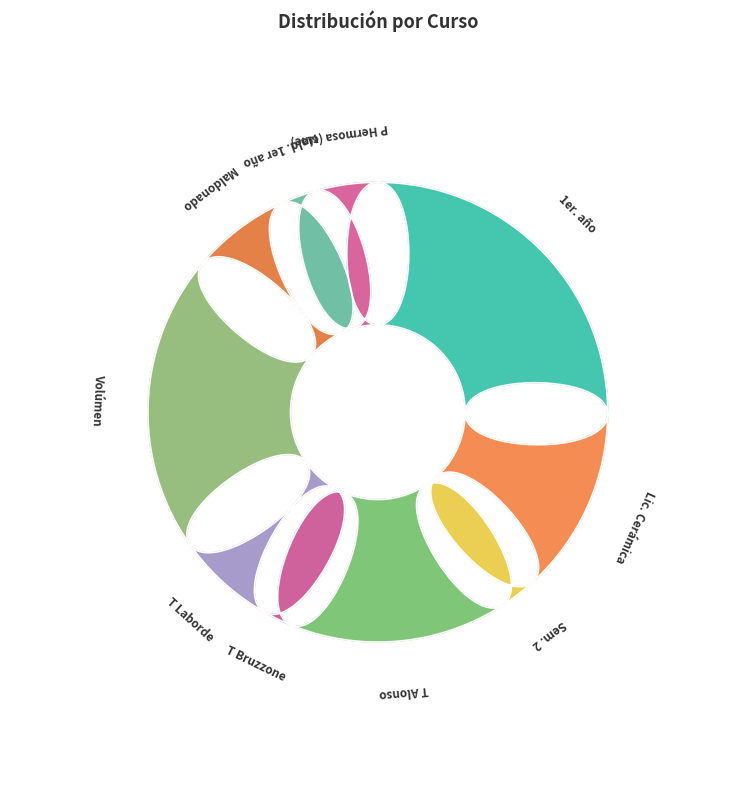

What percentage is the Mald. 1er año slice, to the nearest percent?

3%